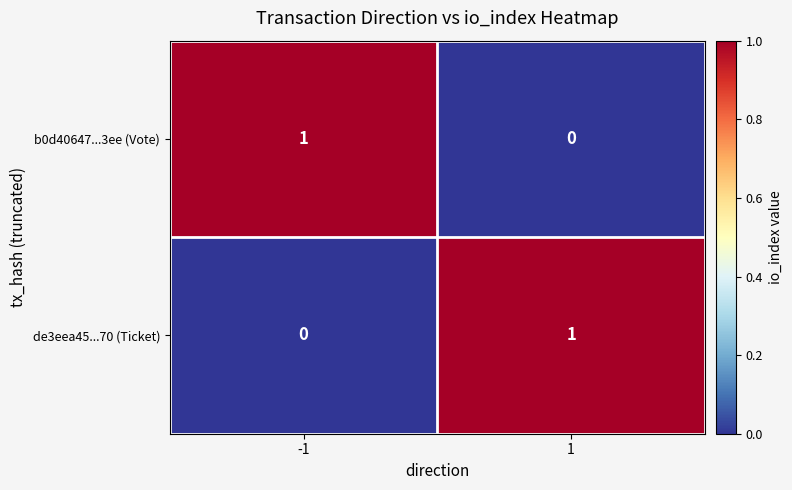

At 1, list the series in order from largest to smallest.

de3eea45...70 (Ticket), b0d40647...3ee (Vote)